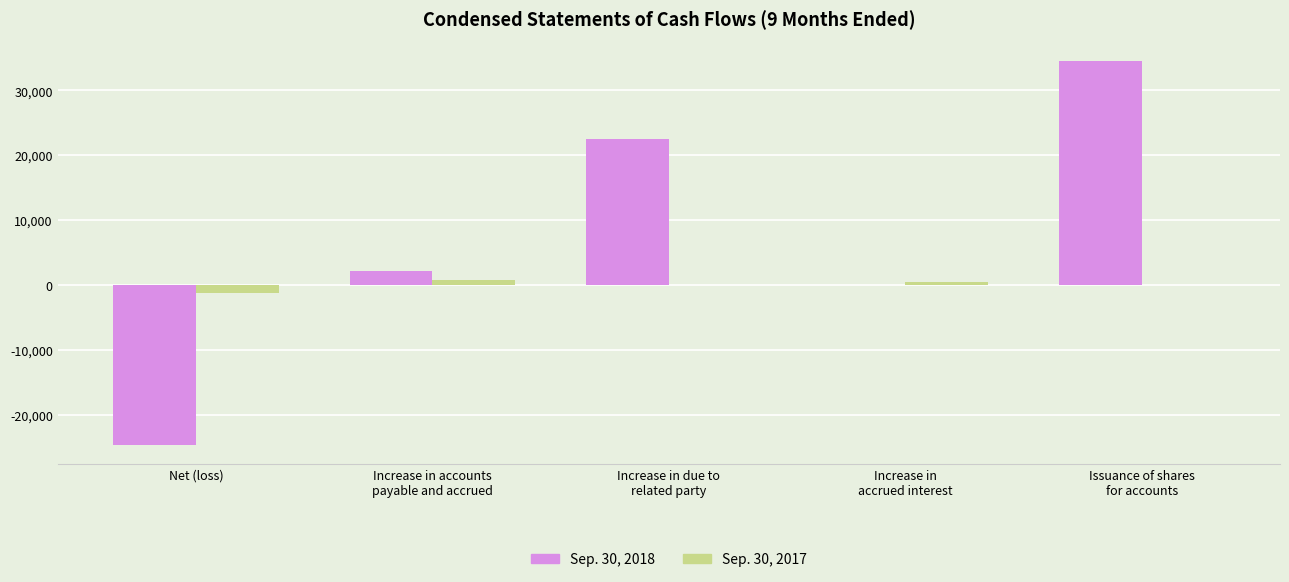

Which series changed the most between Increase in accounts
payable and accrued and Increase in due to
related party?

Sep. 30, 2018